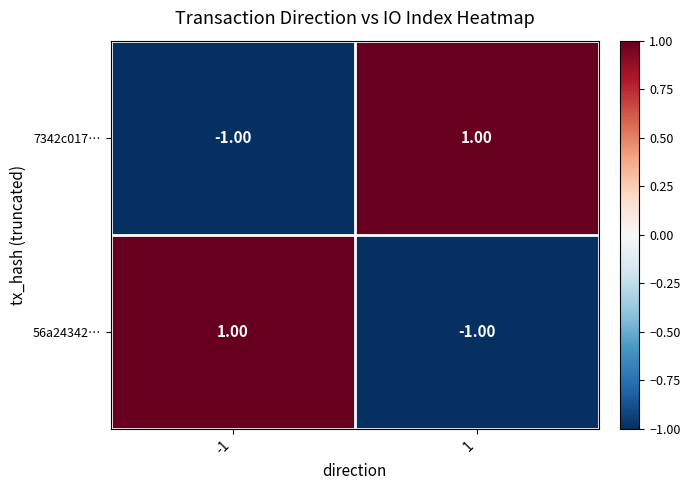

Rank the series at -1 from highest to lowest value.

56a24342…, 7342c017…